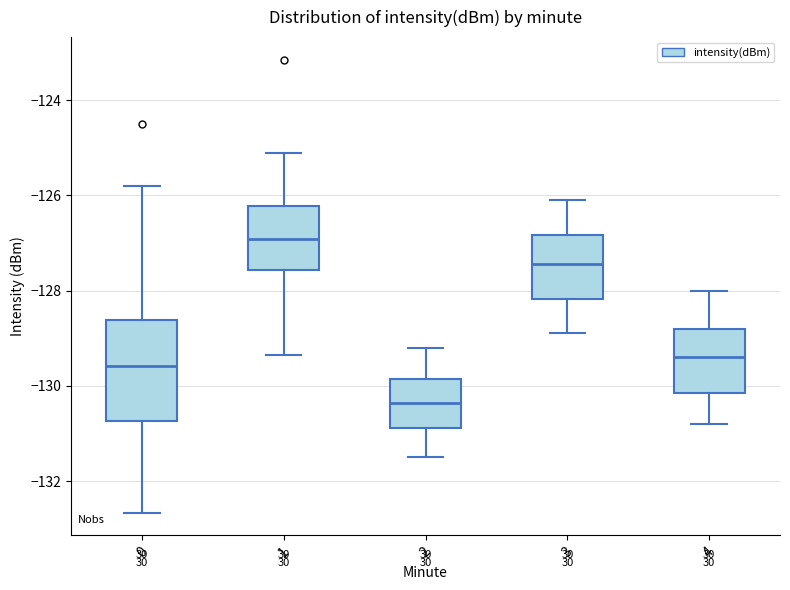

Which box has the highest median line?

1